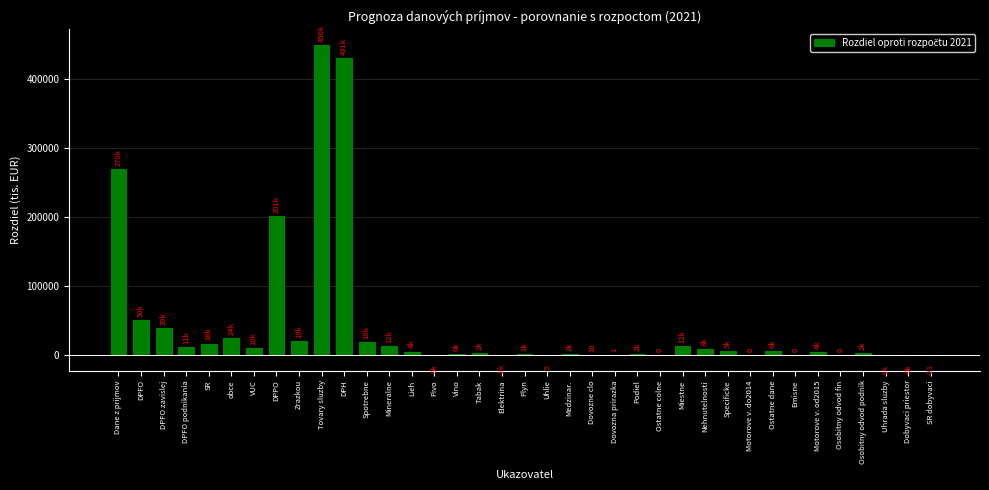

The chart shows a value of 270085.9 at Dane z prijmov. True or false?

True